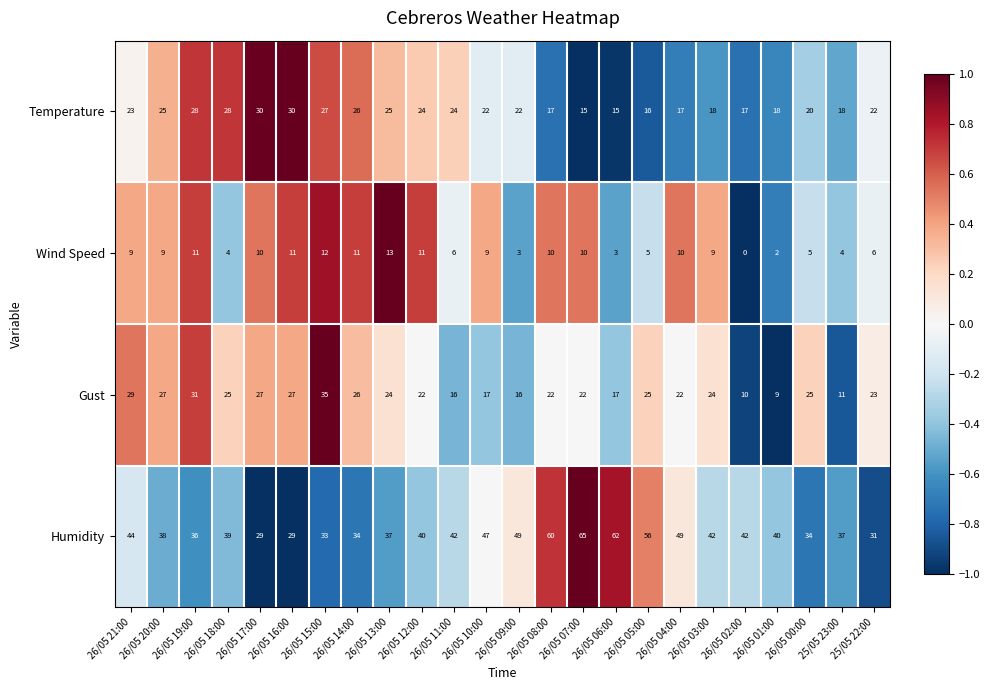

At 26/05 10:00, list the series in order from smallest to largest.

Wind Speed, Gust, Temperature, Humidity